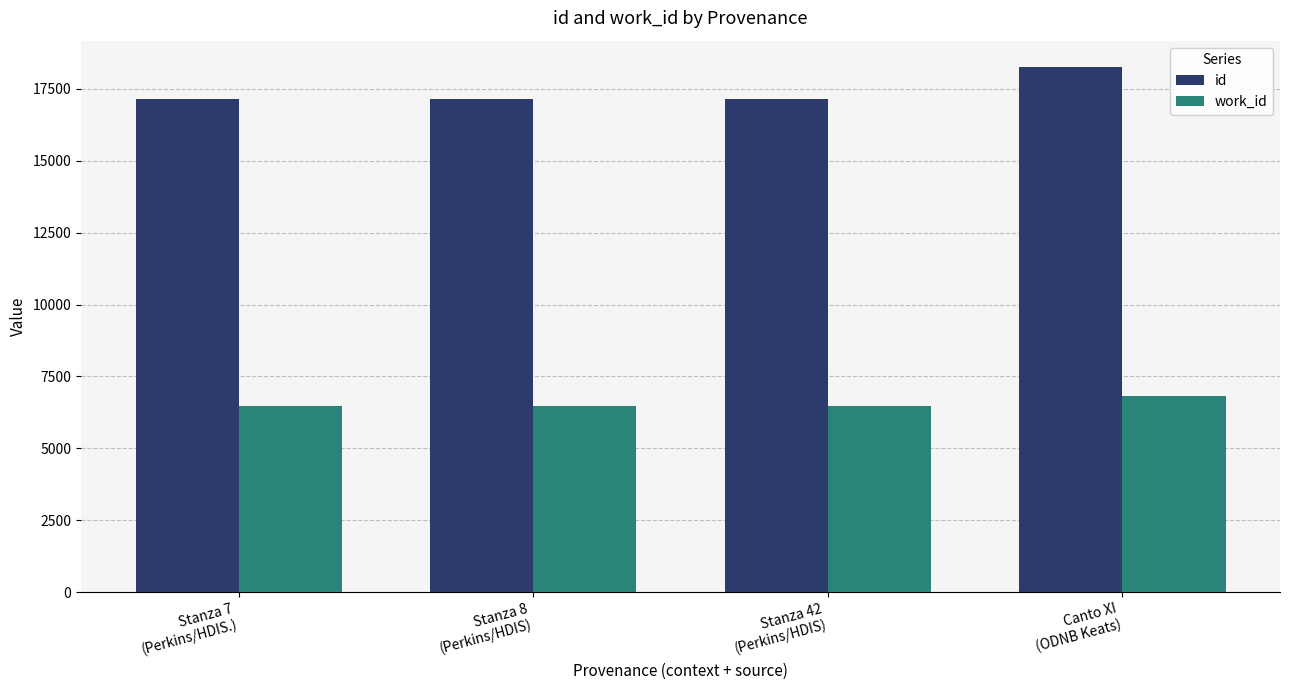

The value of id at Stanza 42
(Perkins/HDIS) is 17158. True or false?

True